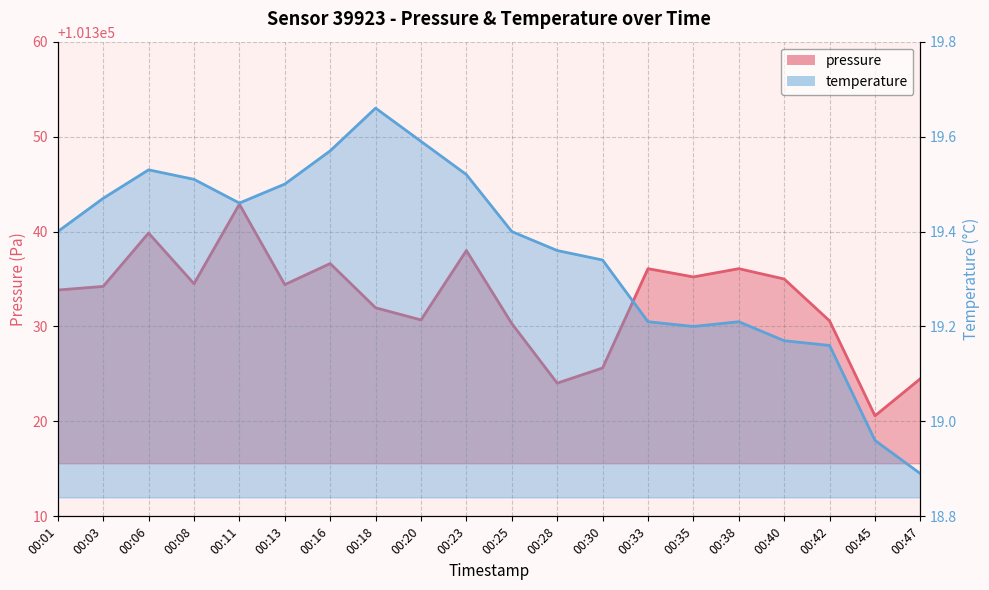

What is the difference between the maximum and second lowest values in the pressure series?

18.9